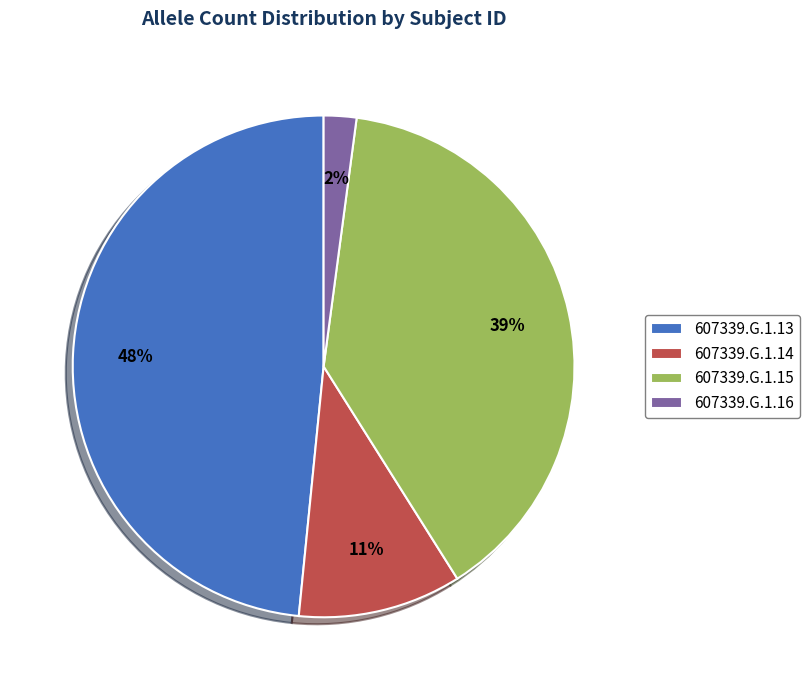

Which category has the smallest portion of the pie?

607339.G.1.16